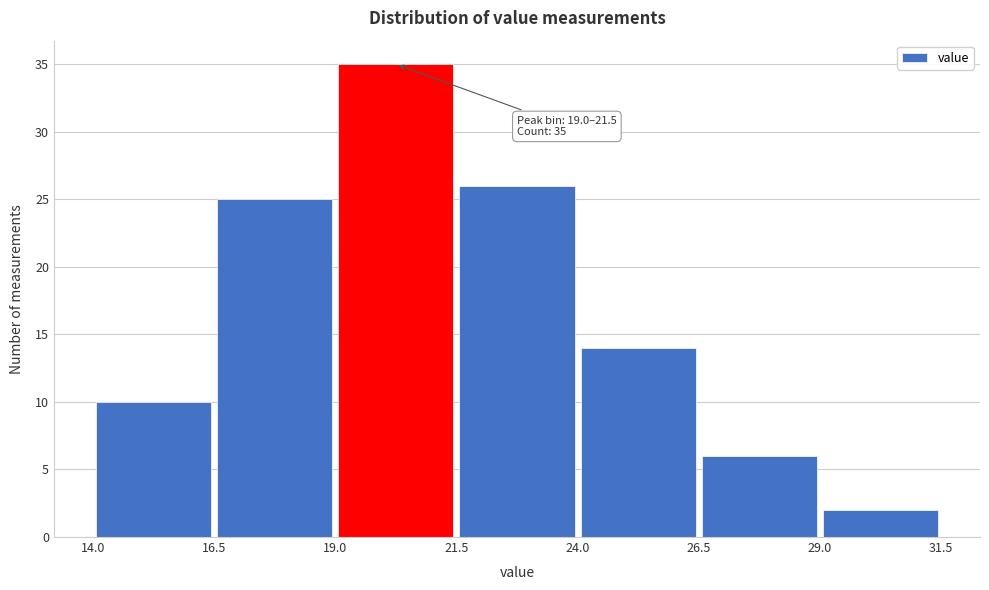

Over which range of the x-axis is the bar tallest?

19.0 to 21.5